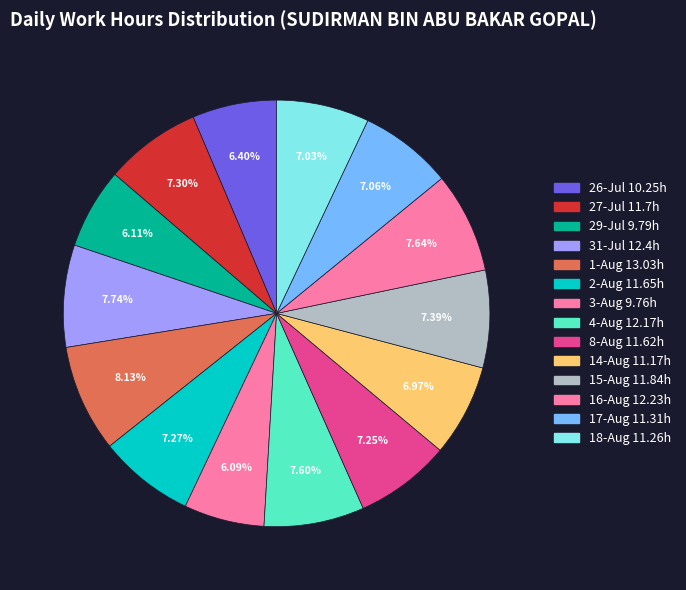

Count the number of slices in the pie.

14